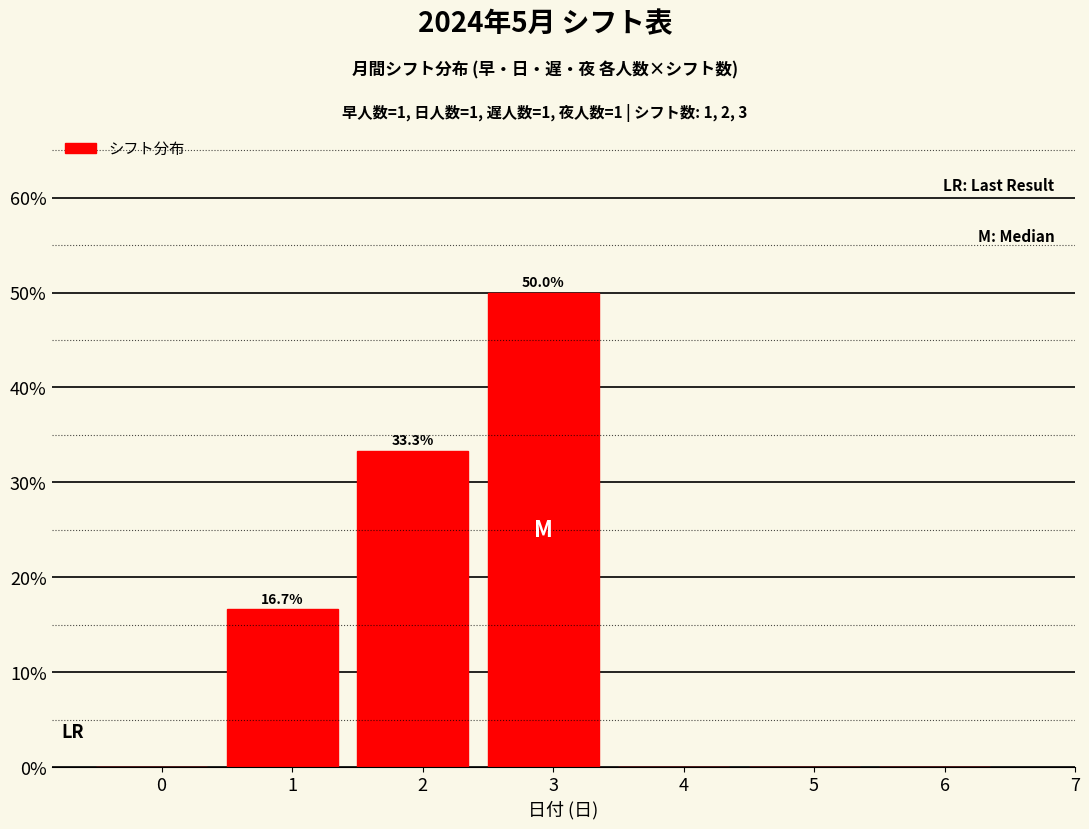

Reading left to right, extract all data points from this chart.

0=0.0	1=16.7	2=33.3	3=50.0	4=0.0	5=0.0	6=0.0